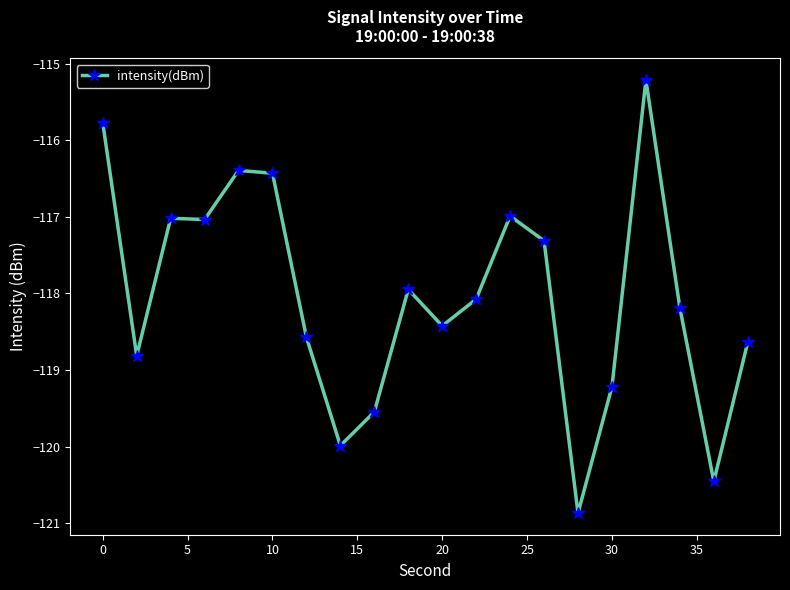

What is the difference between the maximum and minimum values?

5.7